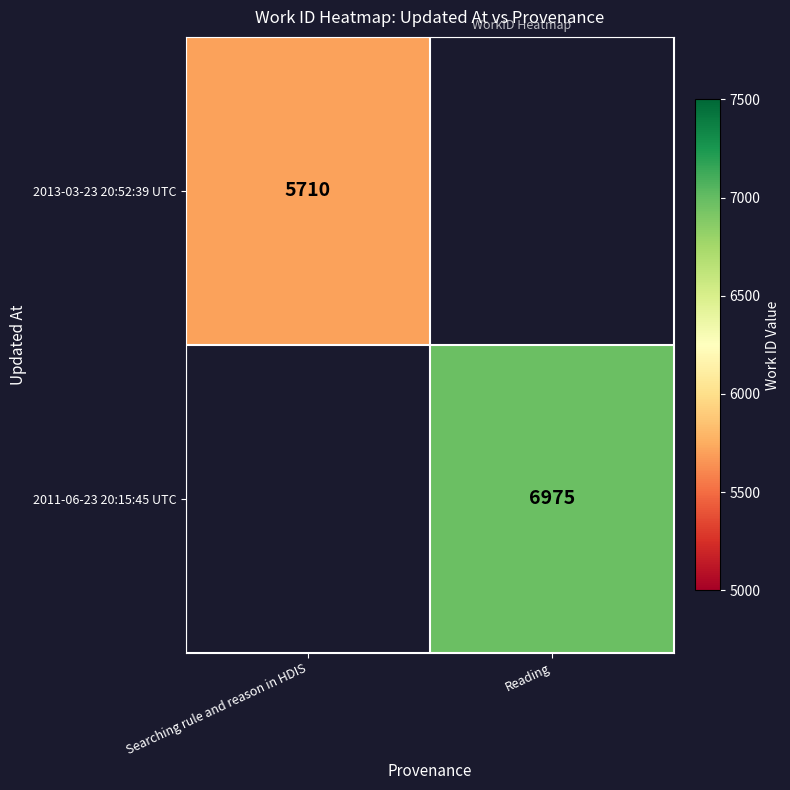

Which label corresponds to the largest value in the chart?

Reading